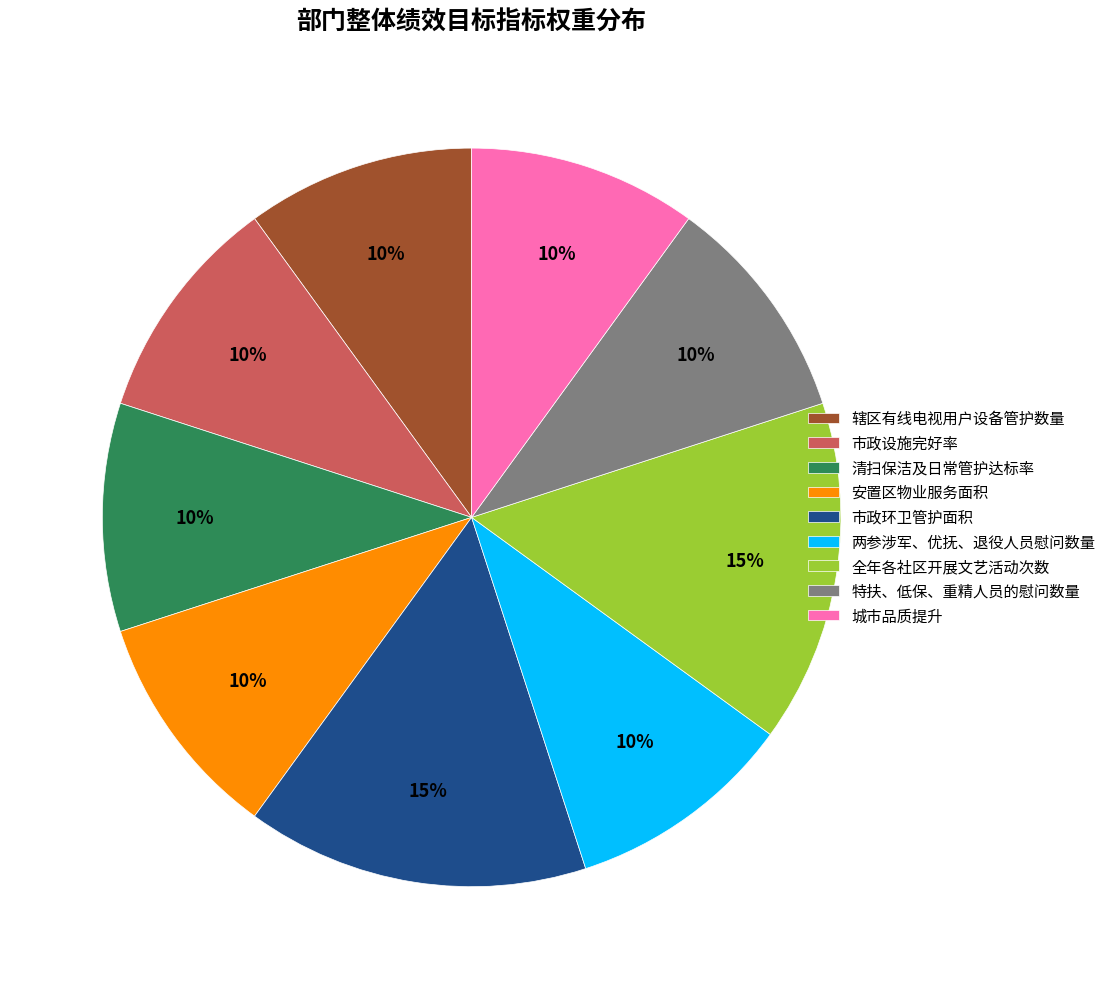

To the nearest percent, what is the average slice percentage?

11%